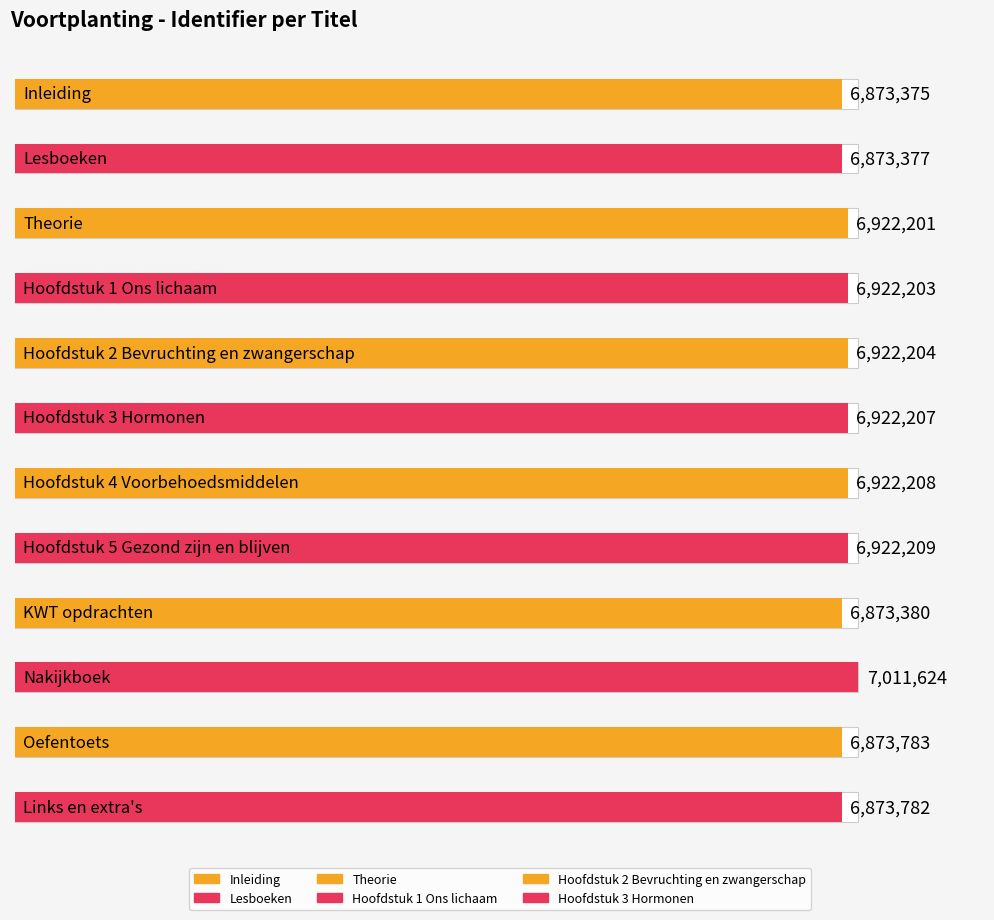

How many data points are above 6922203?

5